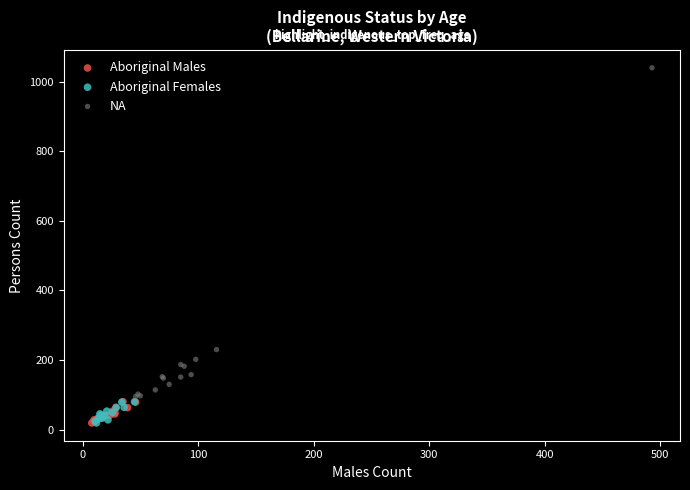

Which series has the largest Y range (max minus min)?

NA